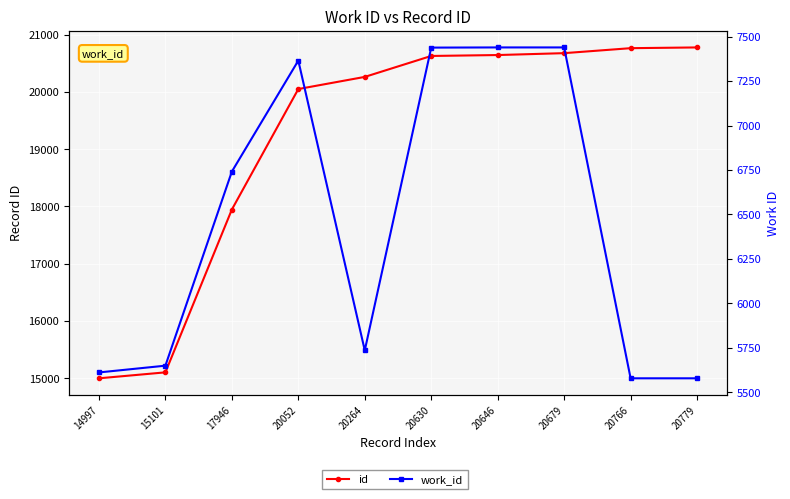

True or false: id has a value of 15101 at 15101.

True